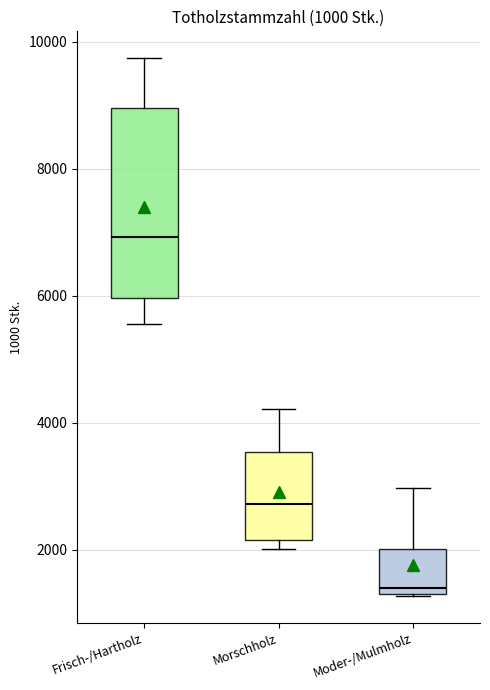

Which box is the tallest, from its lower edge to its upper edge?

Frisch-/Hartholz